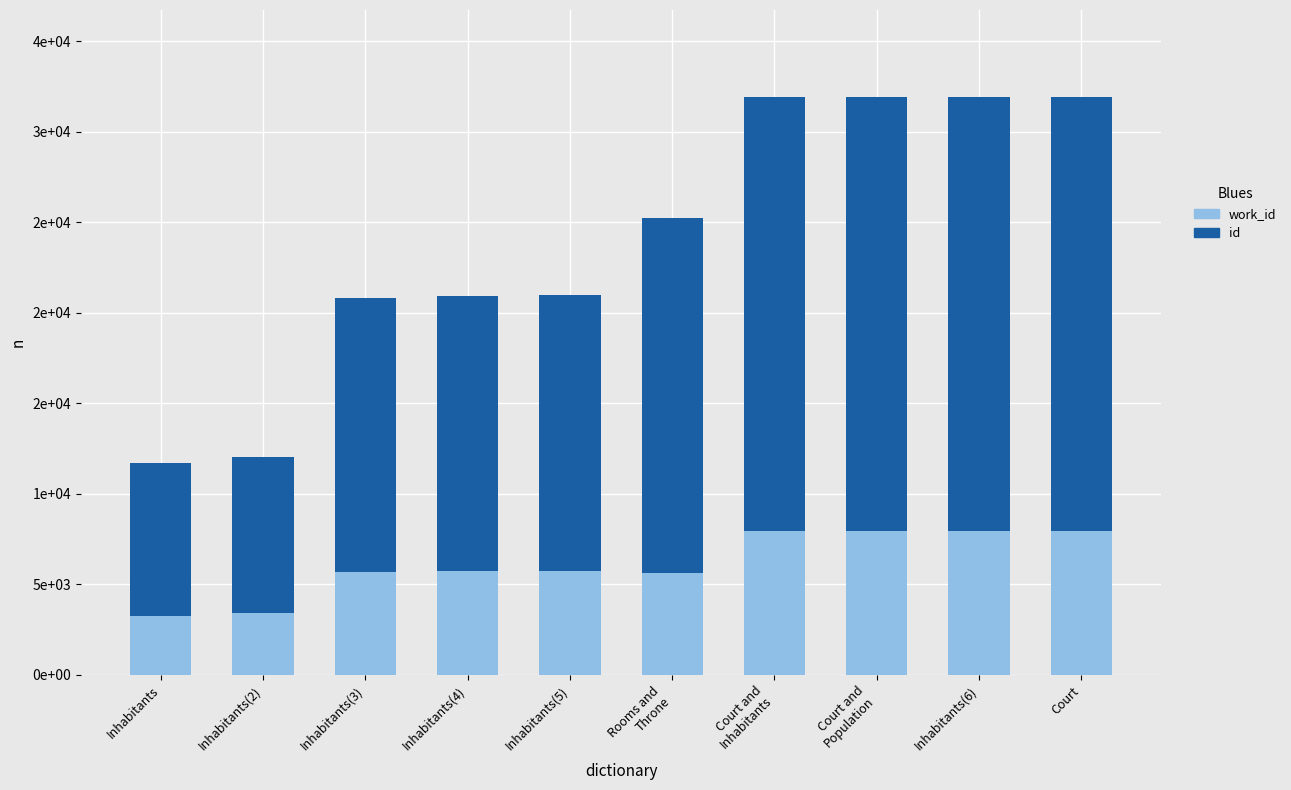

Does the chart contain stacked bars?

Yes